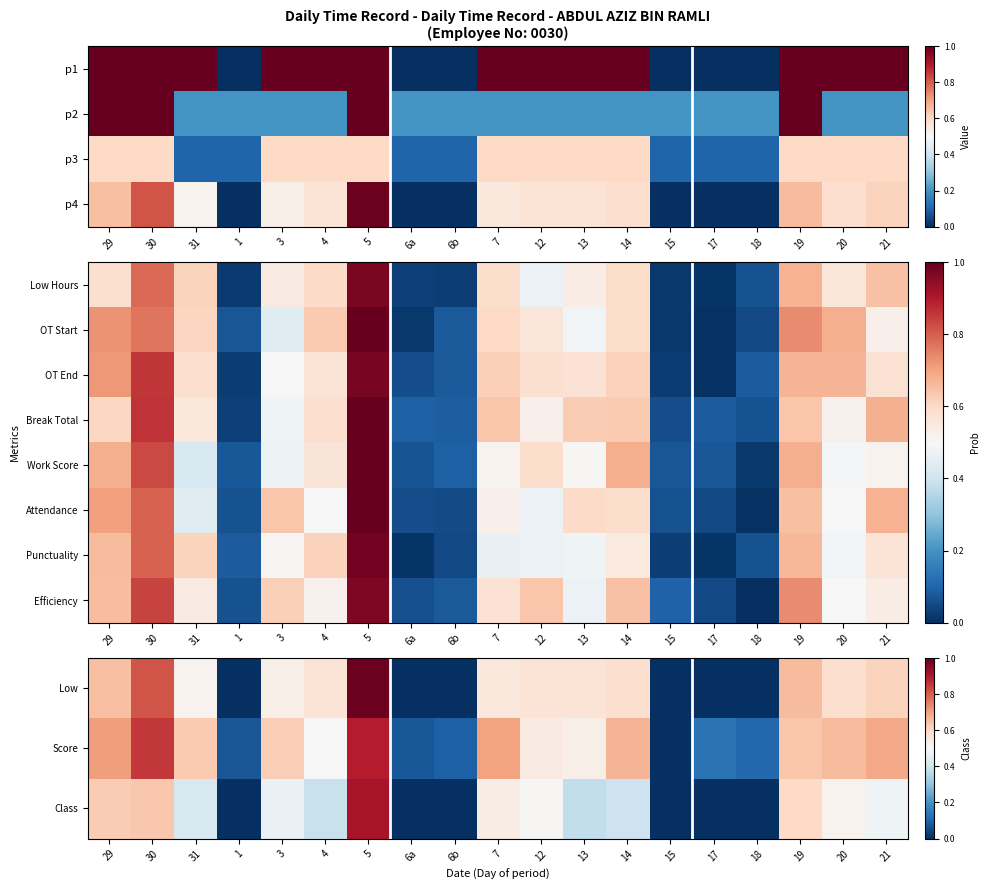

Which has a higher value, 20 or 17?

20